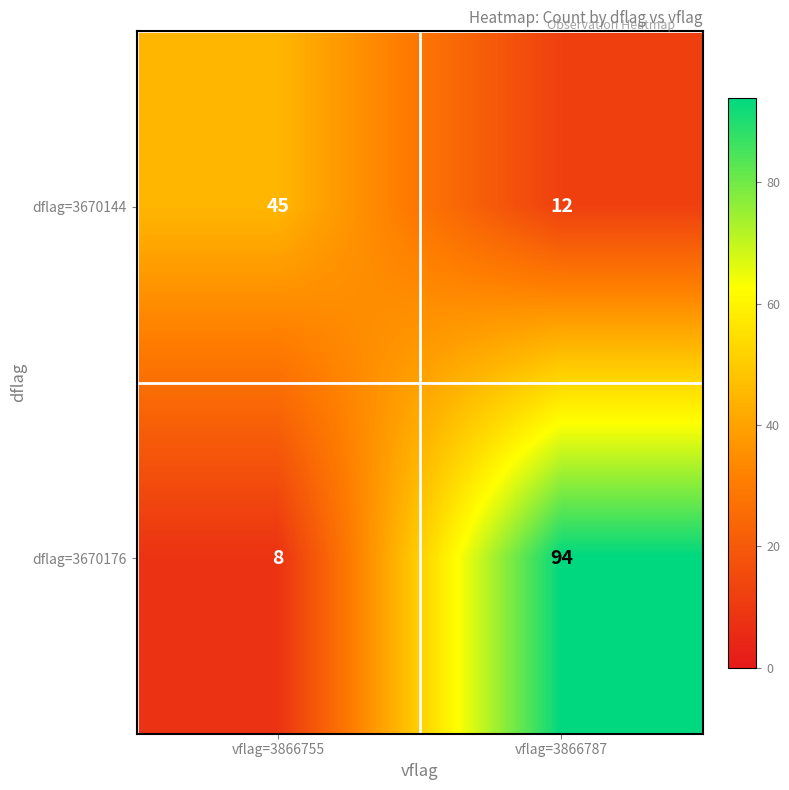

Reading right to left, extract all data points from this chart.

dflag=3670144: vflag=3866787=12	vflag=3866755=45
dflag=3670176: vflag=3866787=94	vflag=3866755=8